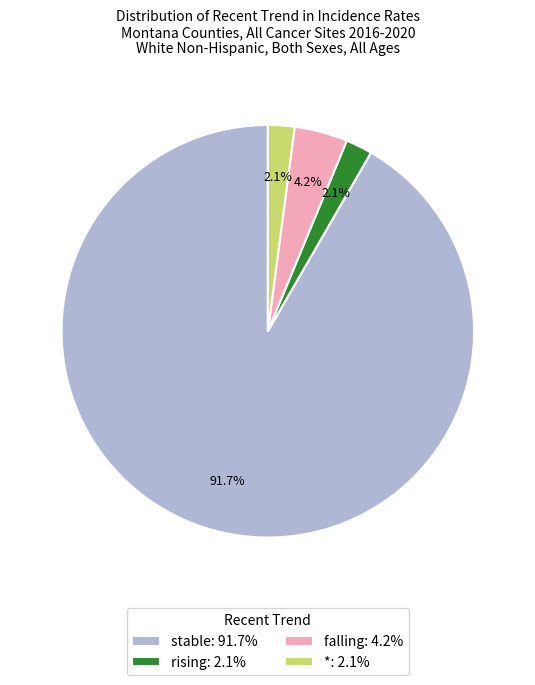

To the nearest percent, what is the difference between the stable and rising slice percentages?

90%